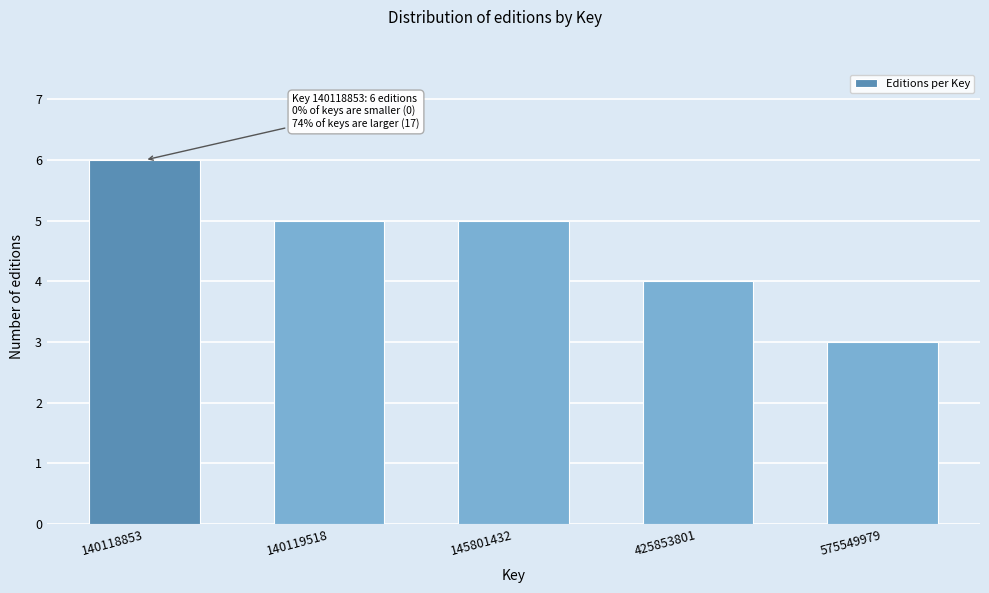

Reading left to right, what are all the values shown in this chart?

6	5	5	4	3